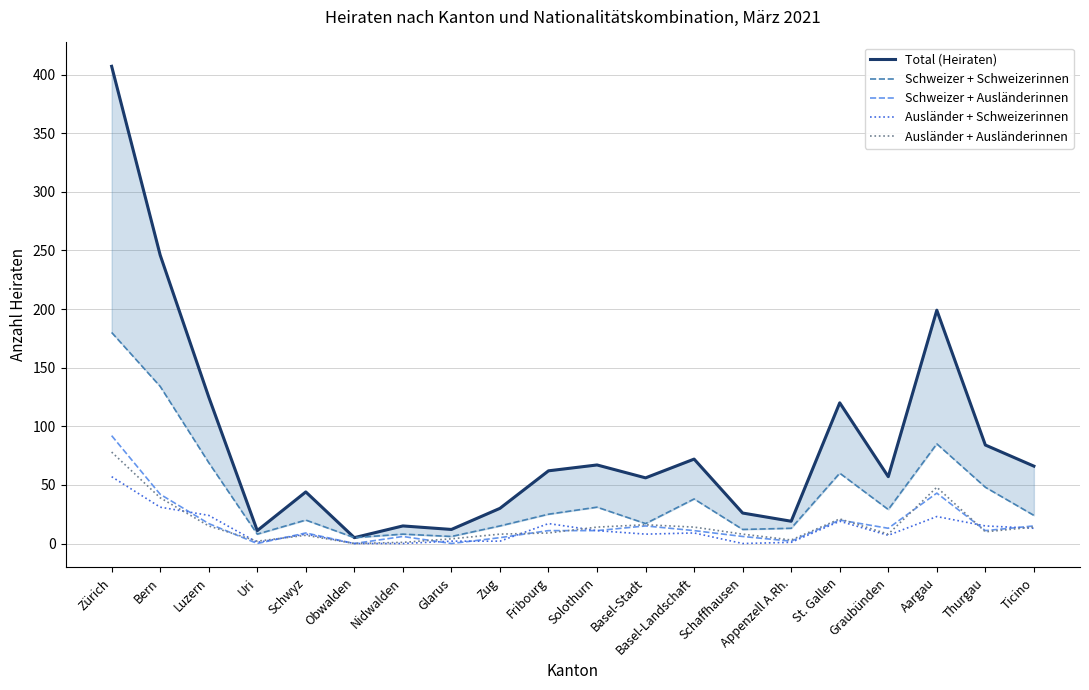

Rank the series at St. Gallen from highest to lowest value.

Total (Heiraten), Schweizer + Schweizerinnen, Ausländer + Ausländerinnen, Schweizer + Ausländerinnen, Ausländer + Schweizerinnen